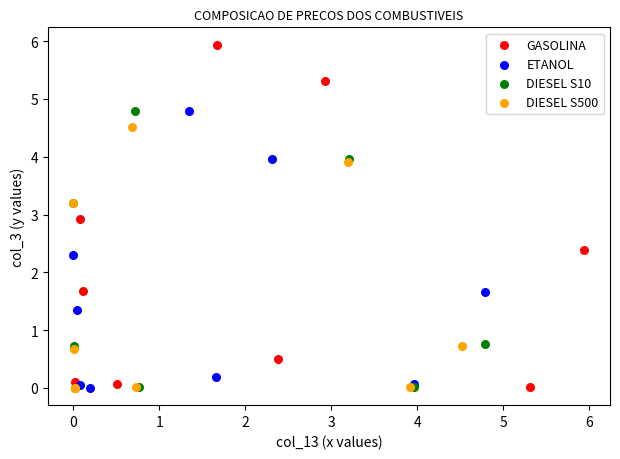

Which series has the largest Y range (max minus min)?

GASOLINA